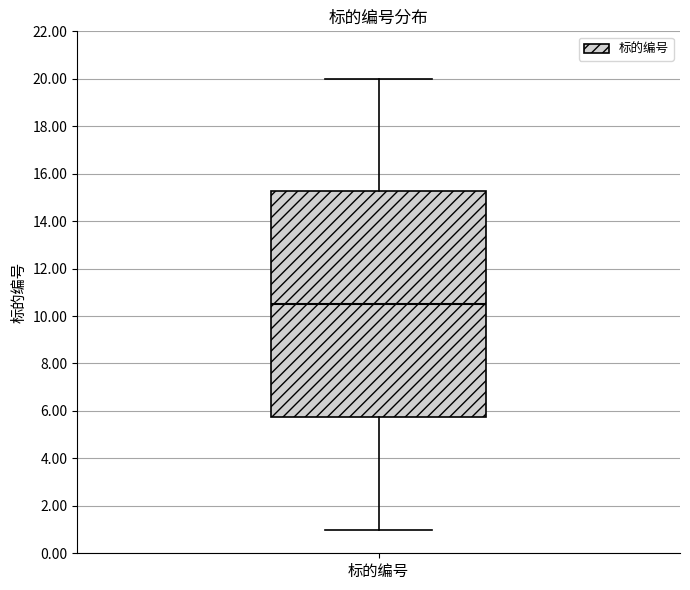

Transcribe this box plot: give where the median line is, the range the box spans, and where the two whiskers end, as read against the y-axis. The values are not printed on the chart, so give them approximately, as read against the axis.

median 10.6, box 5.8 to 15.2, whiskers 1.0 to 20.0